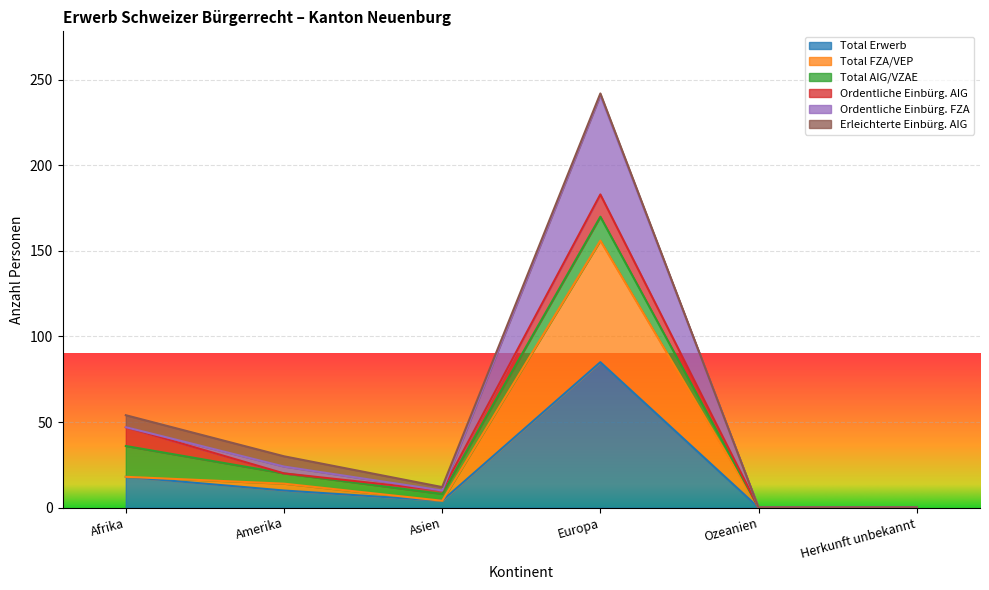

True or false: Total Erwerb has a value of 0 at Ozeanien.

True